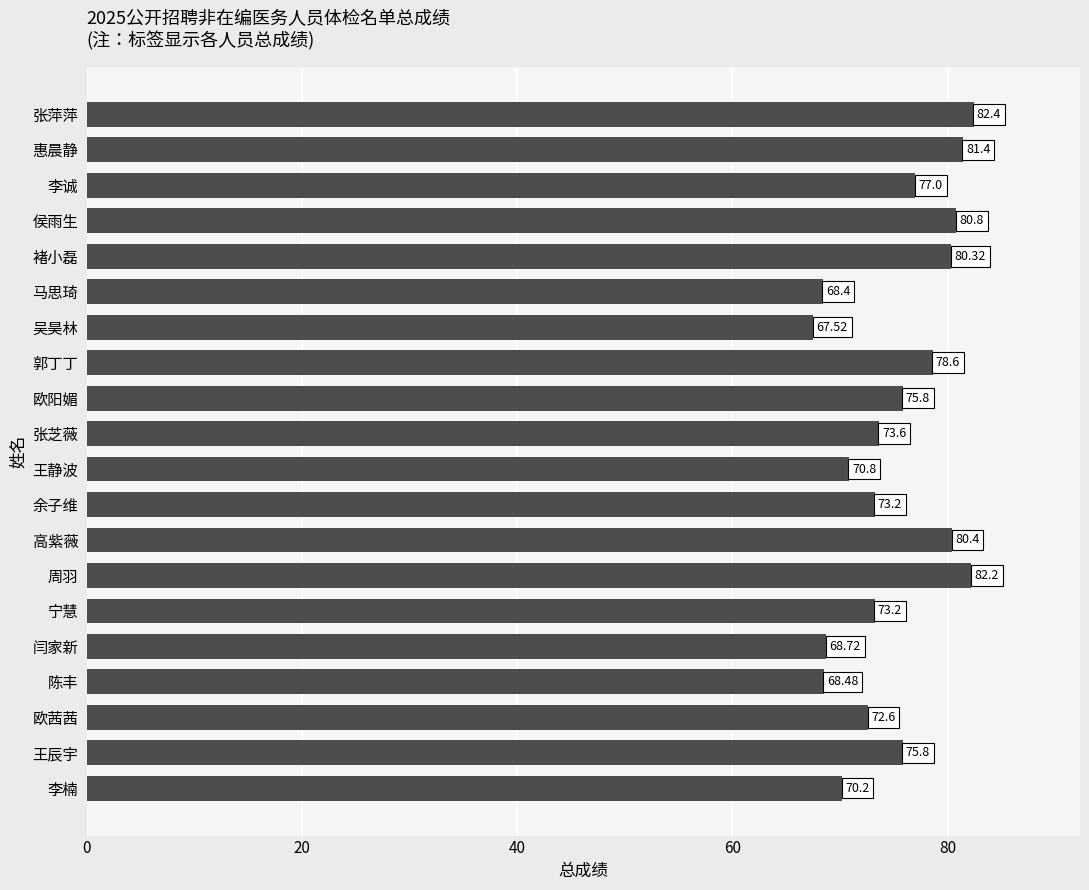

At which label is the value closest to 74?

张芝薇